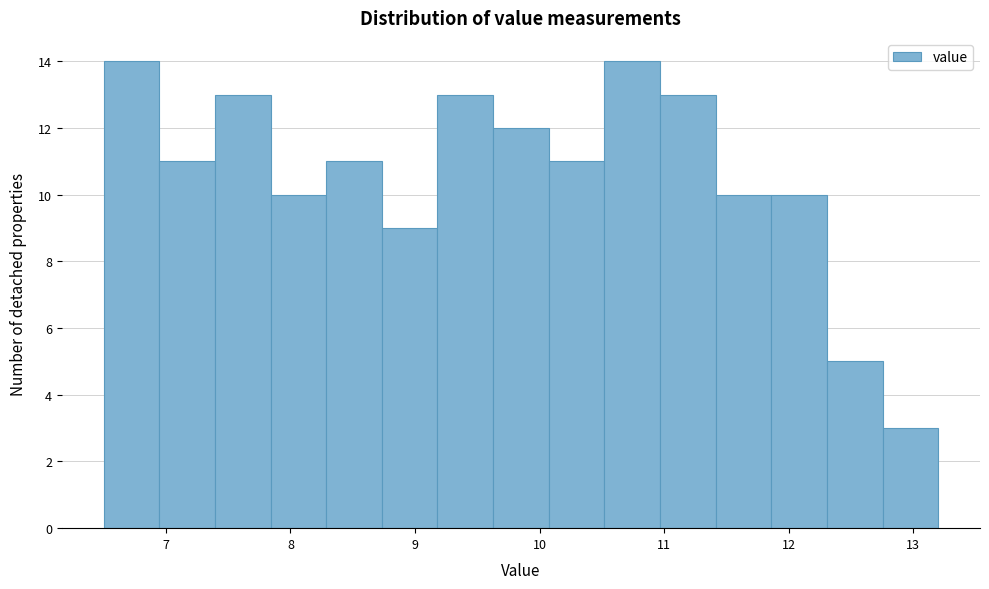

Reading left to right, list every bar in this chart as the range it spans on the x-axis followed by its height. Neither the bar edges nor the heights are printed on the chart, so give them approximately, as read against the axes.

6.5 to 6.9: 14
6.9 to 7.4: 11
7.4 to 7.8: 13
7.8 to 8.3: 10
8.3 to 8.7: 11
8.7 to 9.2: 9
9.2 to 9.6: 13
9.6 to 10.1: 12
10.1 to 10.5: 11
10.5 to 11.0: 14
11.0 to 11.4: 13
11.4 to 11.9: 10
11.9 to 12.3: 10
12.3 to 12.8: 5
12.8 to 13.2: 3